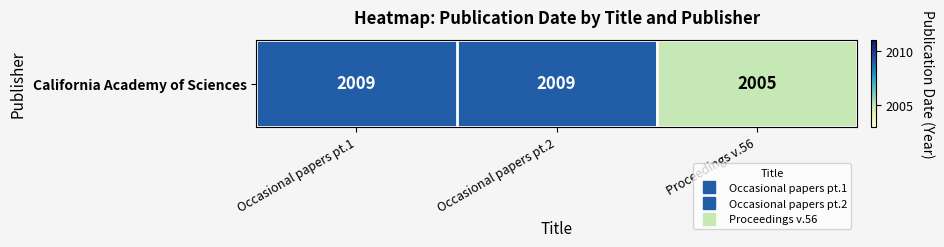

Rank the categories by value from highest to lowest.

Occasional papers pt.1, Occasional papers pt.2, Proceedings v.56